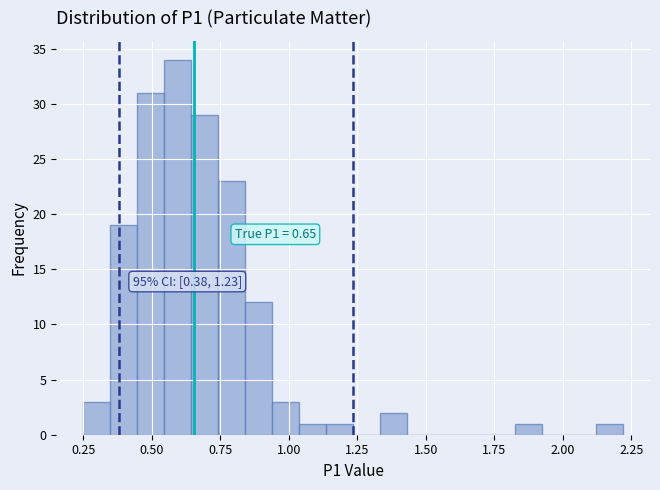

Read against the x-axis, roughly where is the centre of the tallest bar?

0.60